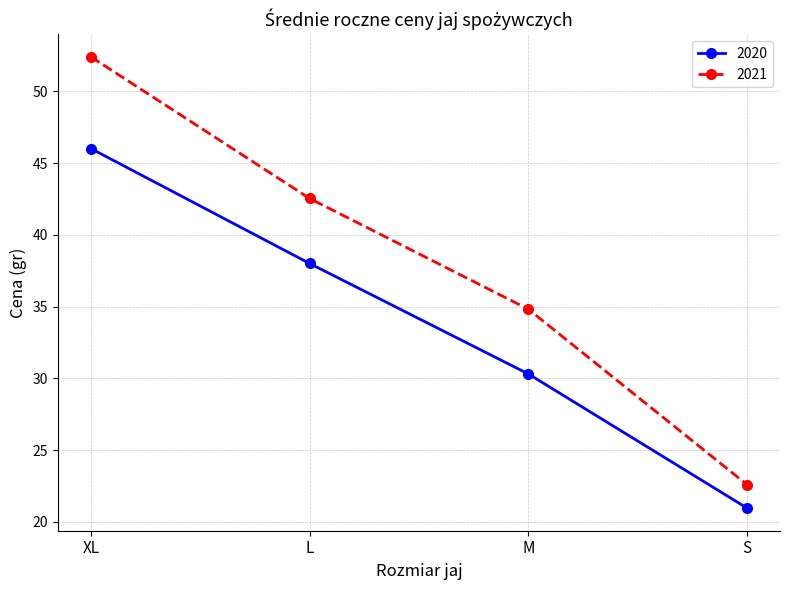

Rank the series by their maximum value, from lowest to highest.

2020, 2021